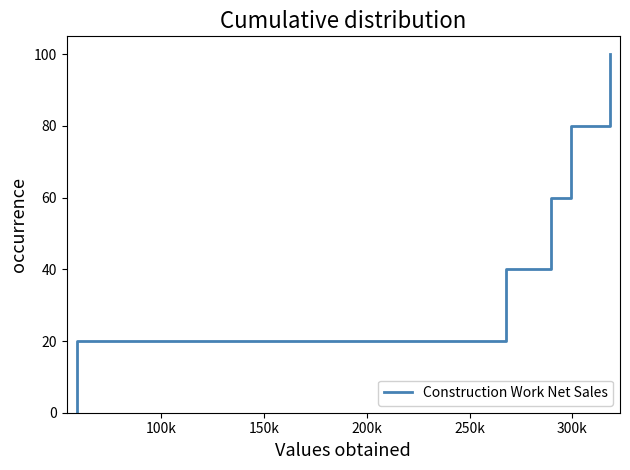

Reading left to right, what are all the values shown in this chart?

0	20	40	60	80	100